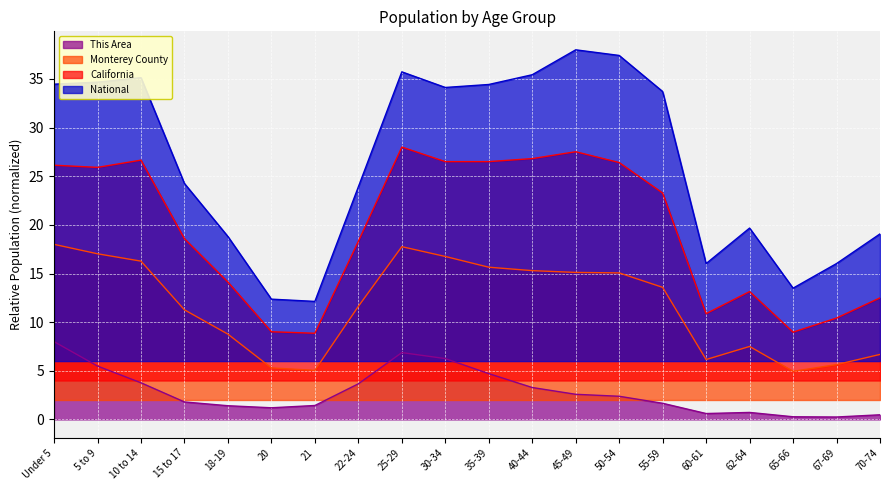

What position from the left is 5 to 9?

2